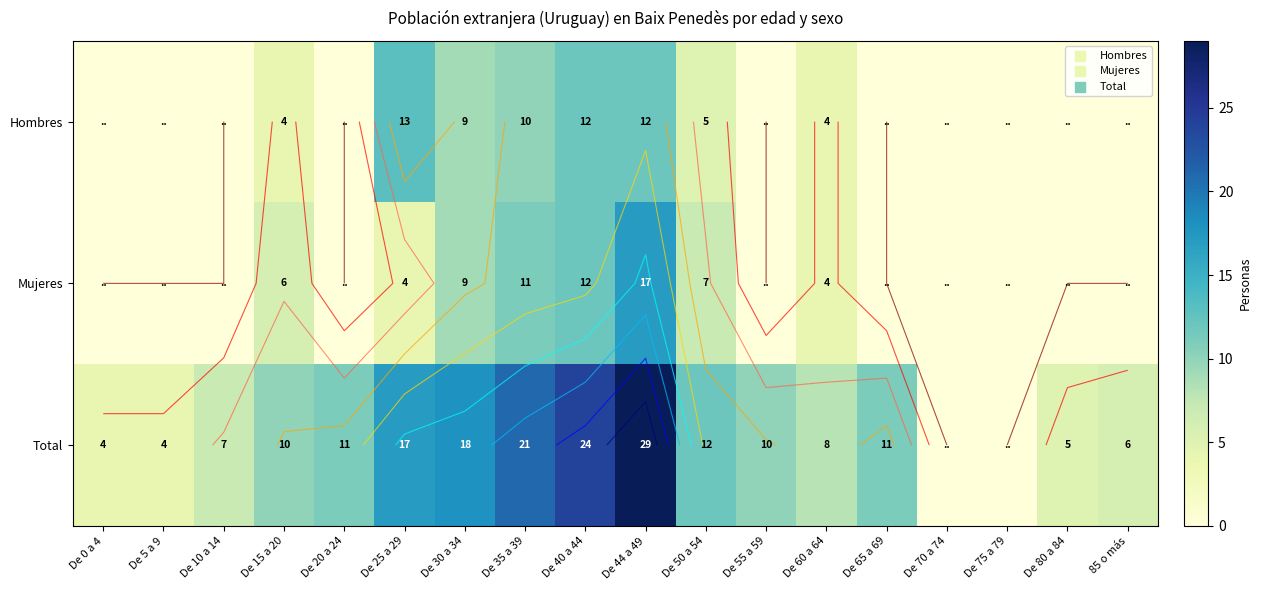

What is the average value of the Hombres series?

4